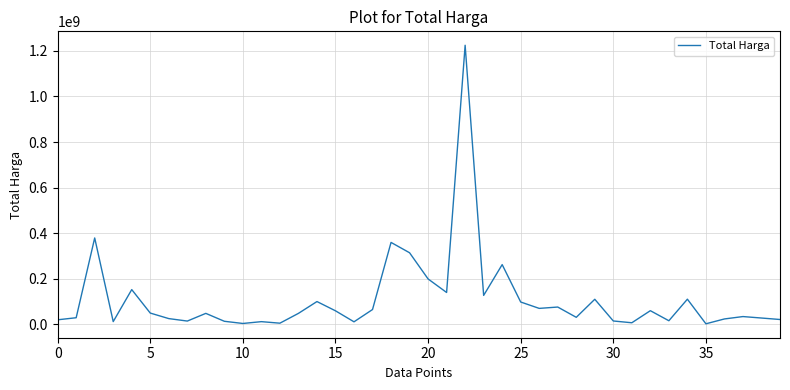

Is this an area chart (filled region under the line)?

No